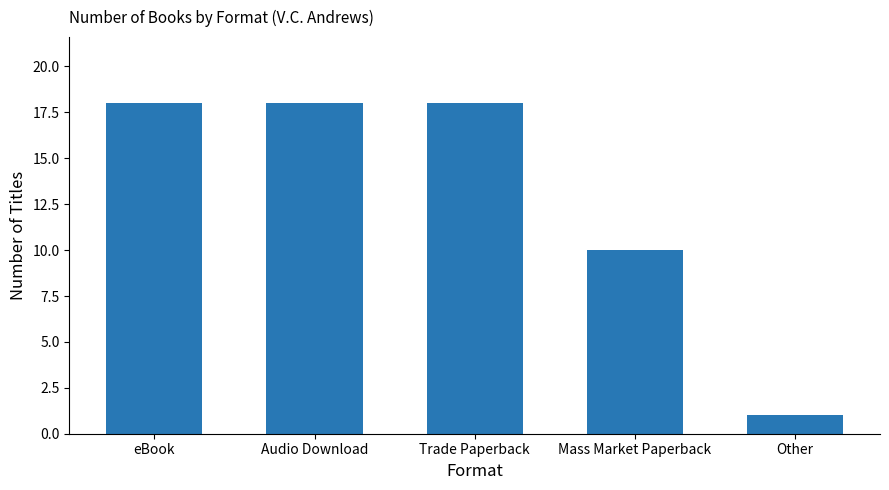

How many data points does each series have?

5